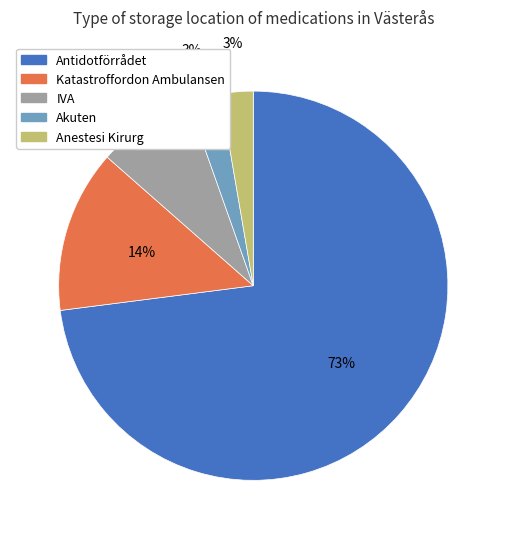

How many slices are in this pie chart?

5